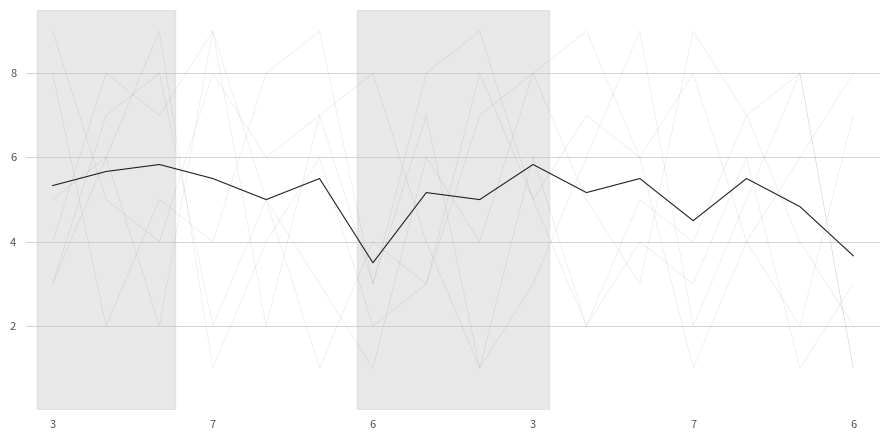

How many lines are shown in the chart?

7